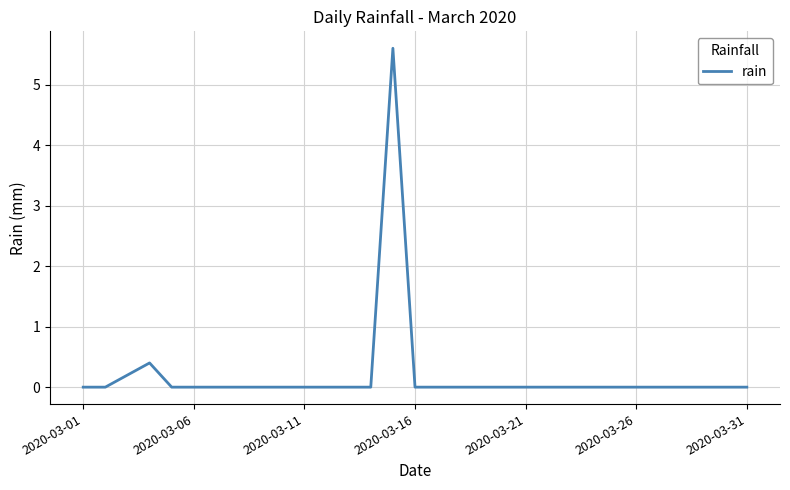

What is the difference between the maximum and minimum values?

5.6